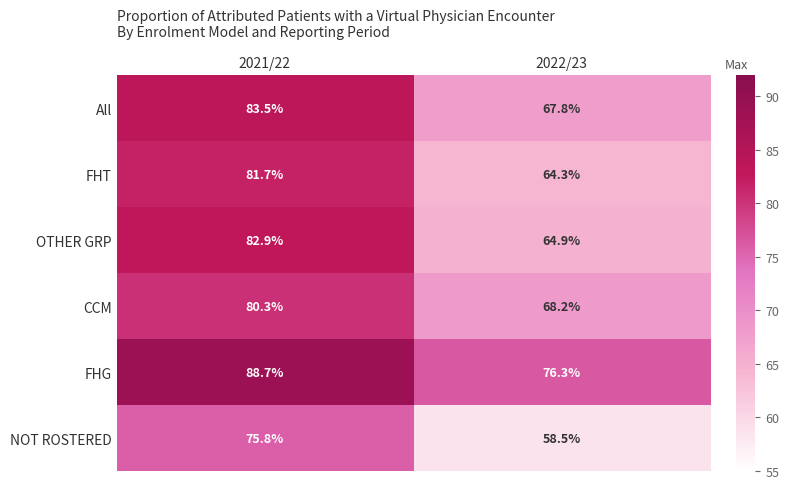

Reading right to left, extract all data points from this chart.

All: 2022/23=67.8	2021/22=83.5
FHT: 2022/23=64.3	2021/22=81.7
OTHER GRP: 2022/23=64.9	2021/22=82.9
CCM: 2022/23=68.2	2021/22=80.3
FHG: 2022/23=76.3	2021/22=88.7
NOT ROSTERED: 2022/23=58.5	2021/22=75.8